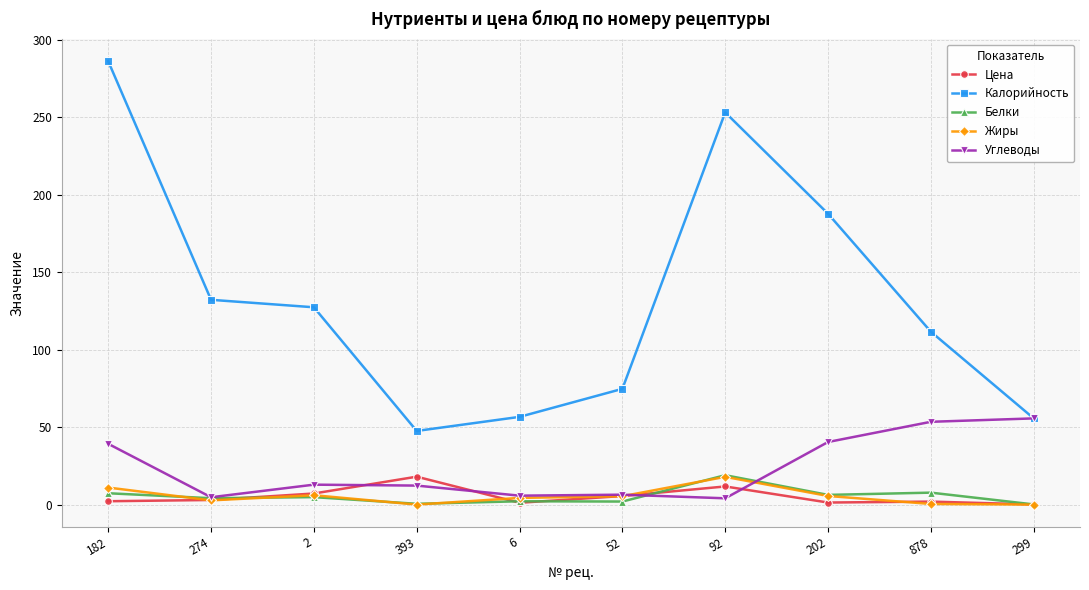

Which series has the largest range (max minus min)?

Калорийность